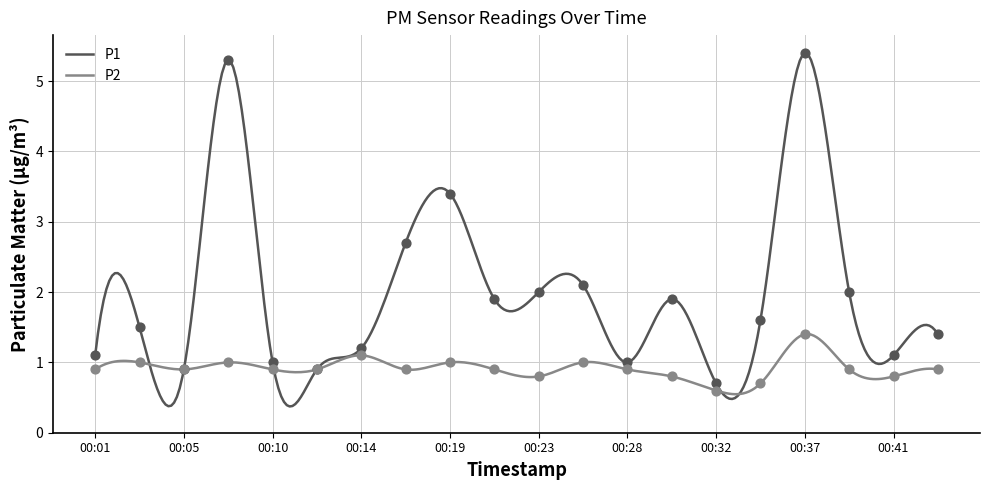

At which category is the sum across all series the highest?

00:37